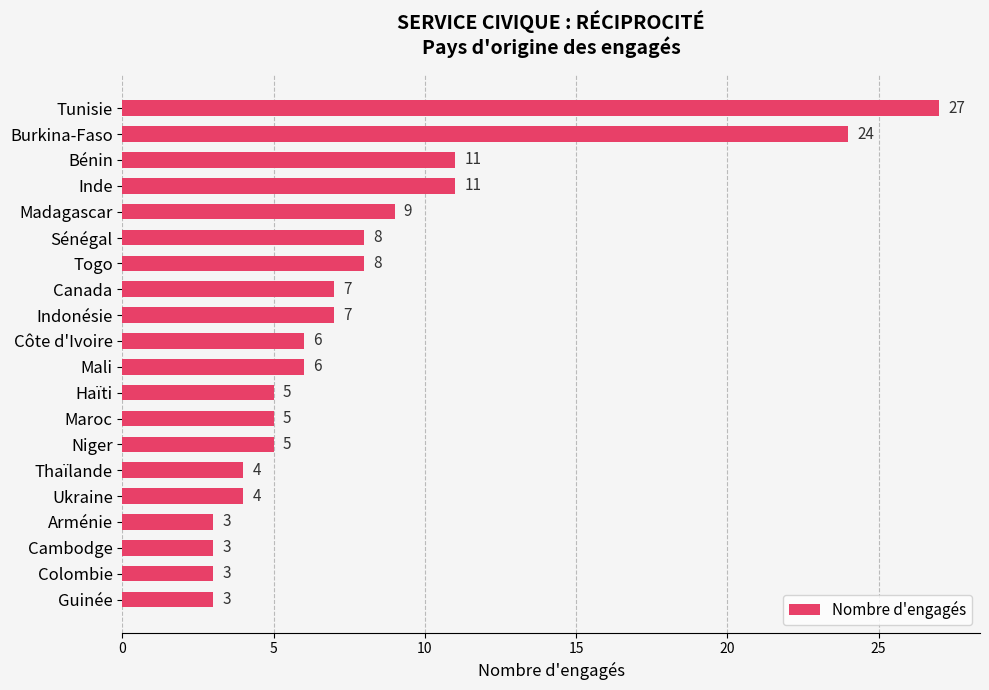

What is the average value?

8